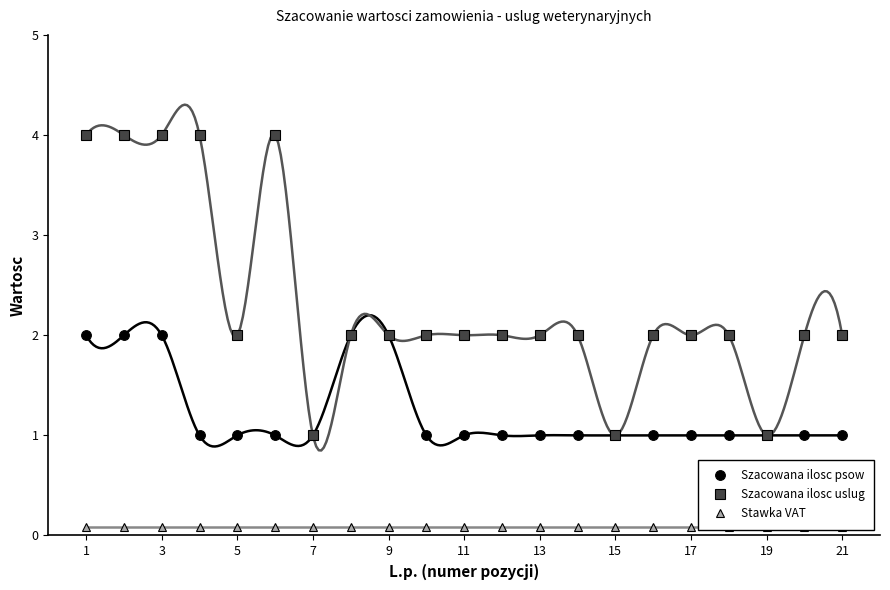

At which label does Stawka VAT reach its peak?

1